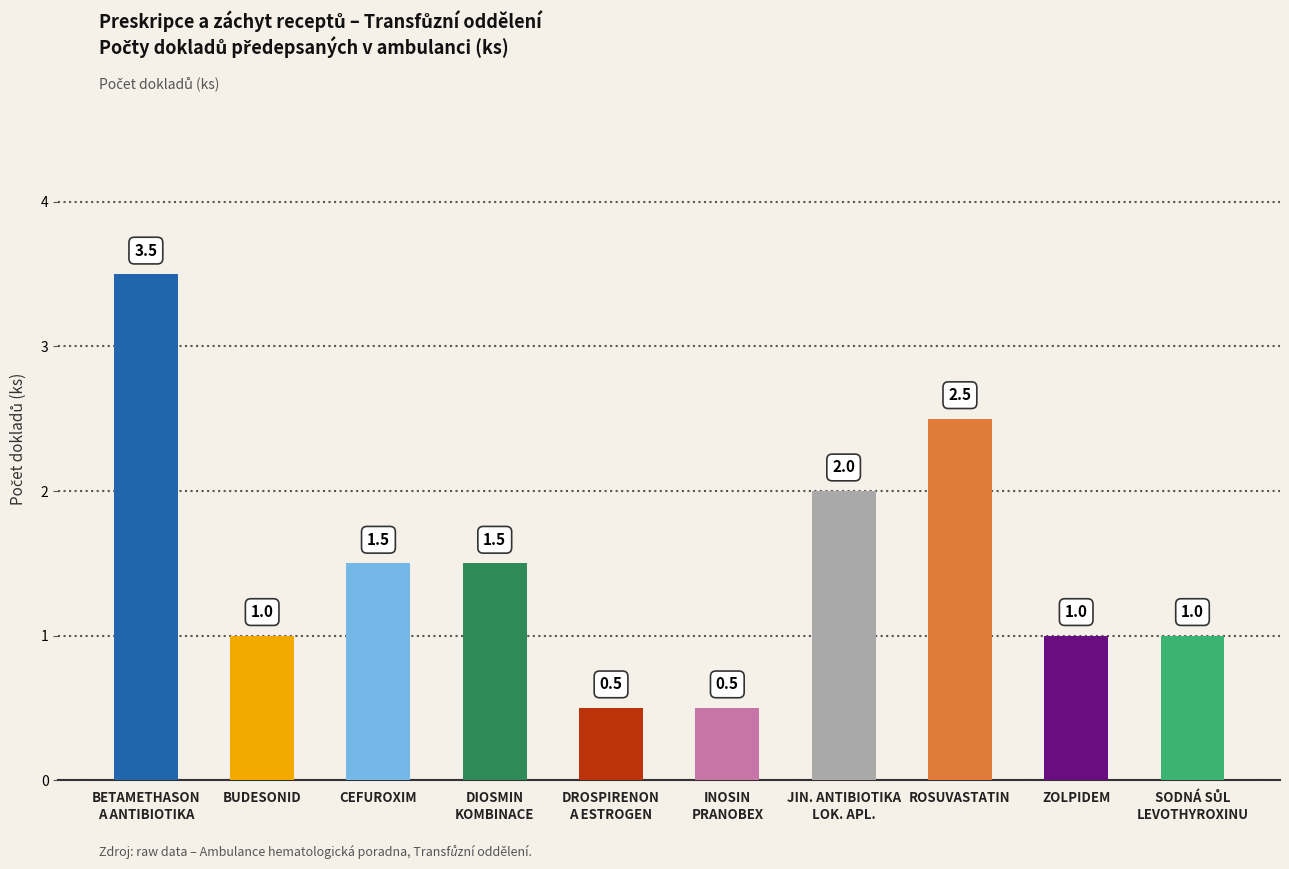

How many bars are there in total?

10